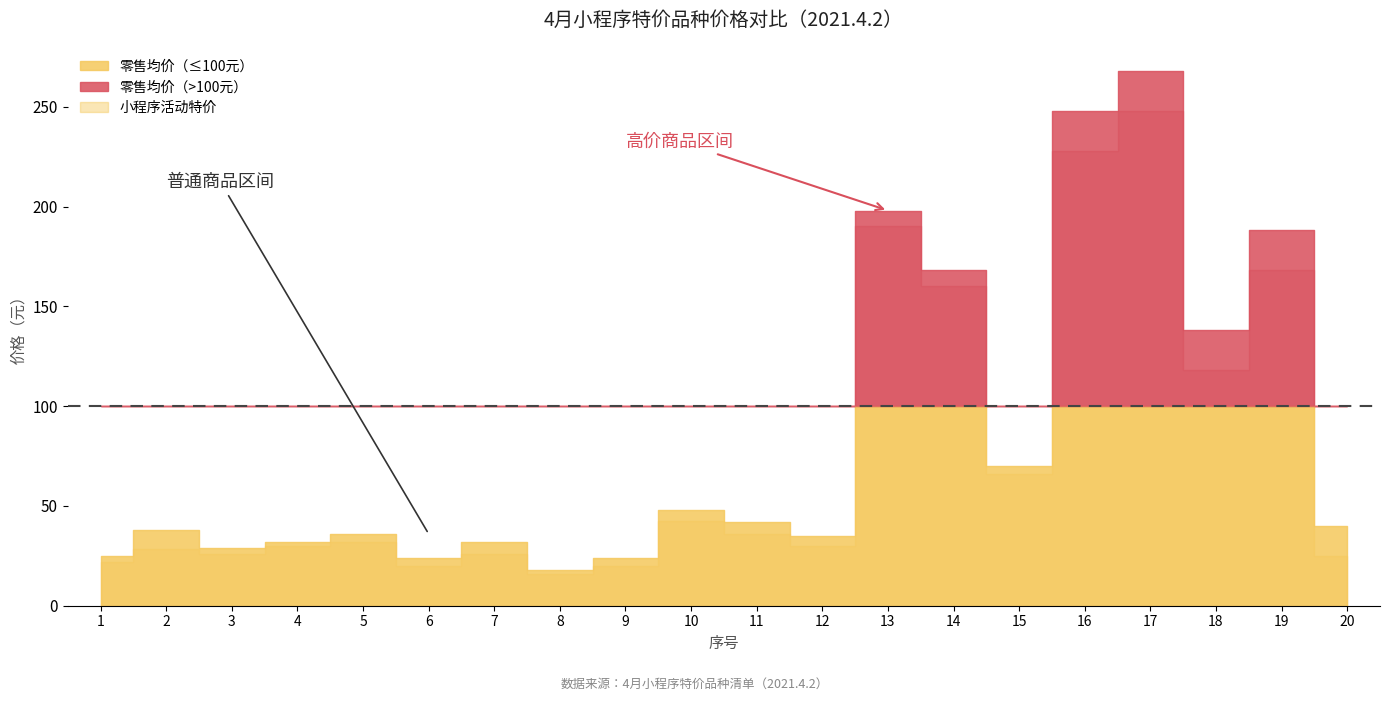

The 小程序活动特价 series shows 29.8 at 4. True or false?

True